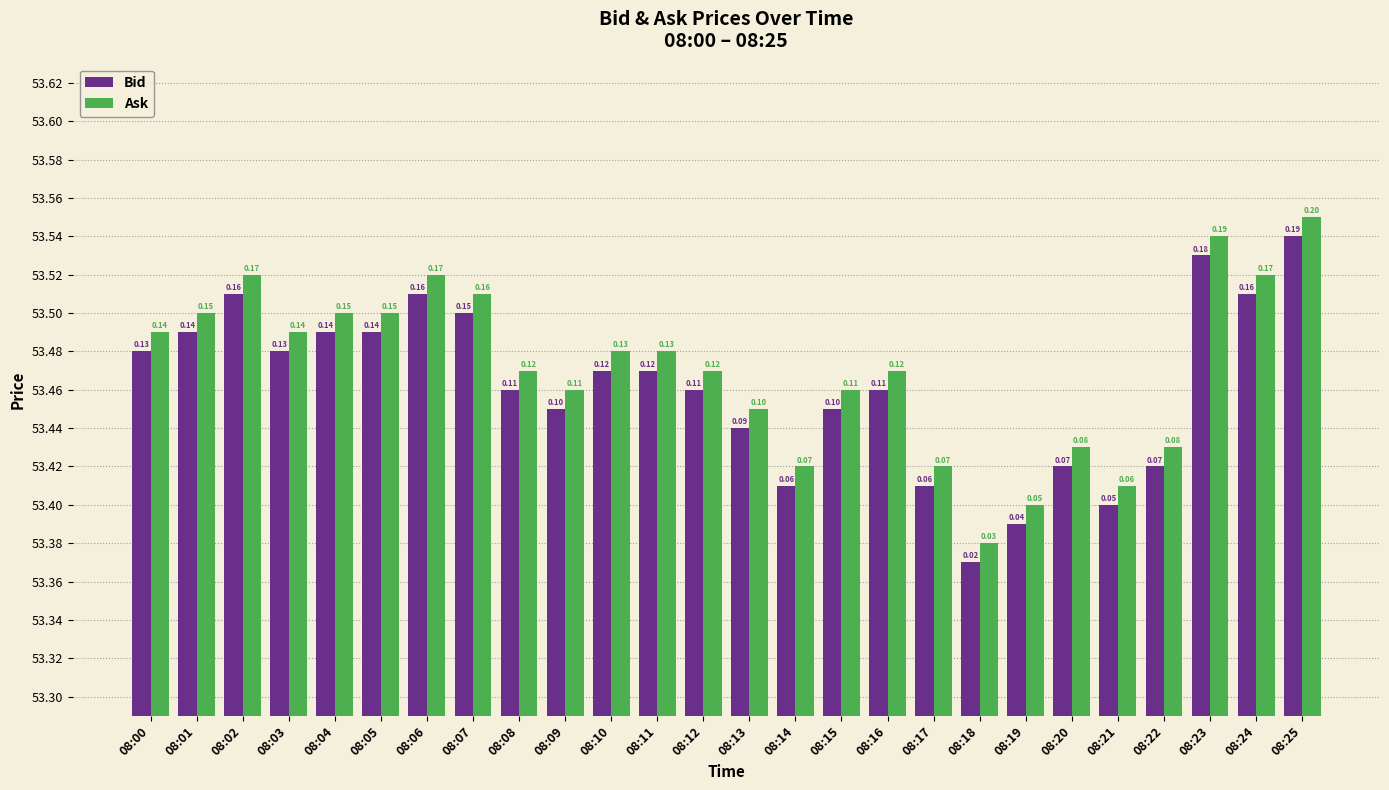

How many bars are there in total?

52